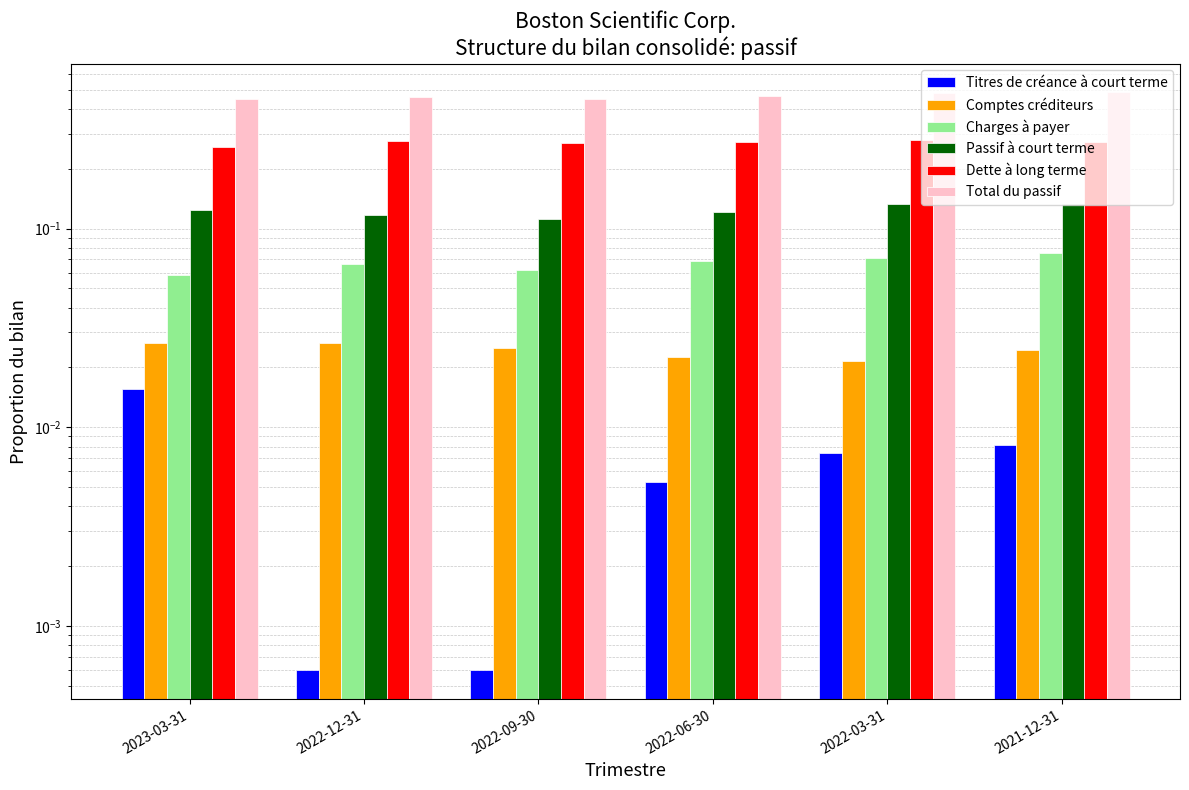

What is the total value across all series at 2022-06-30?

1.0